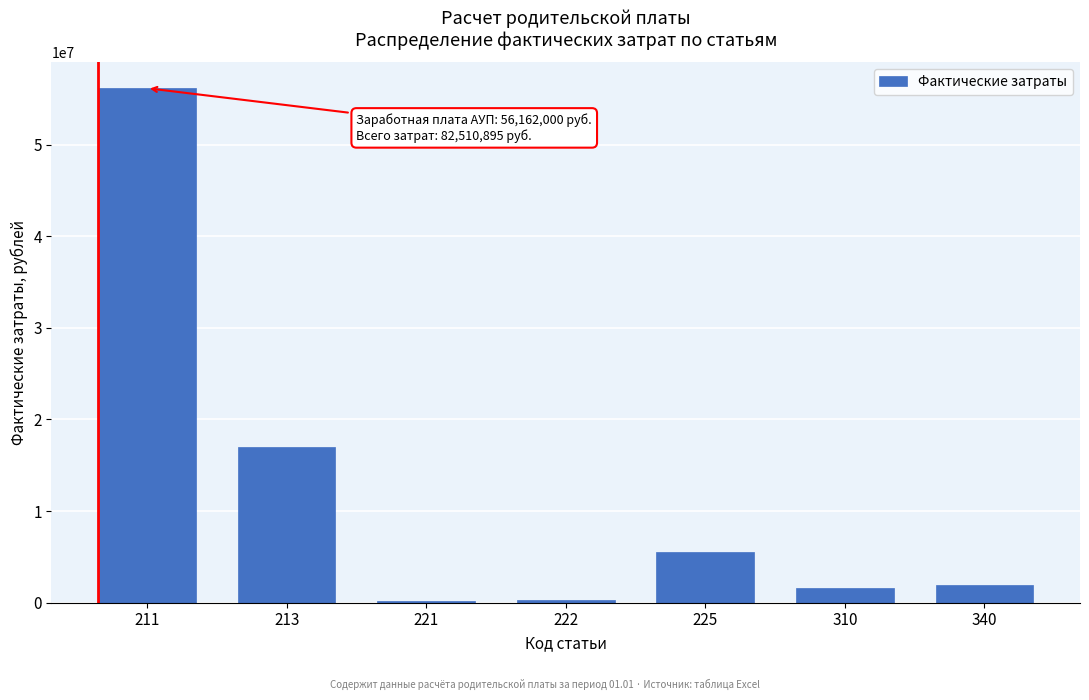

What is the sum of the values at 211 and 213?

73122910.0